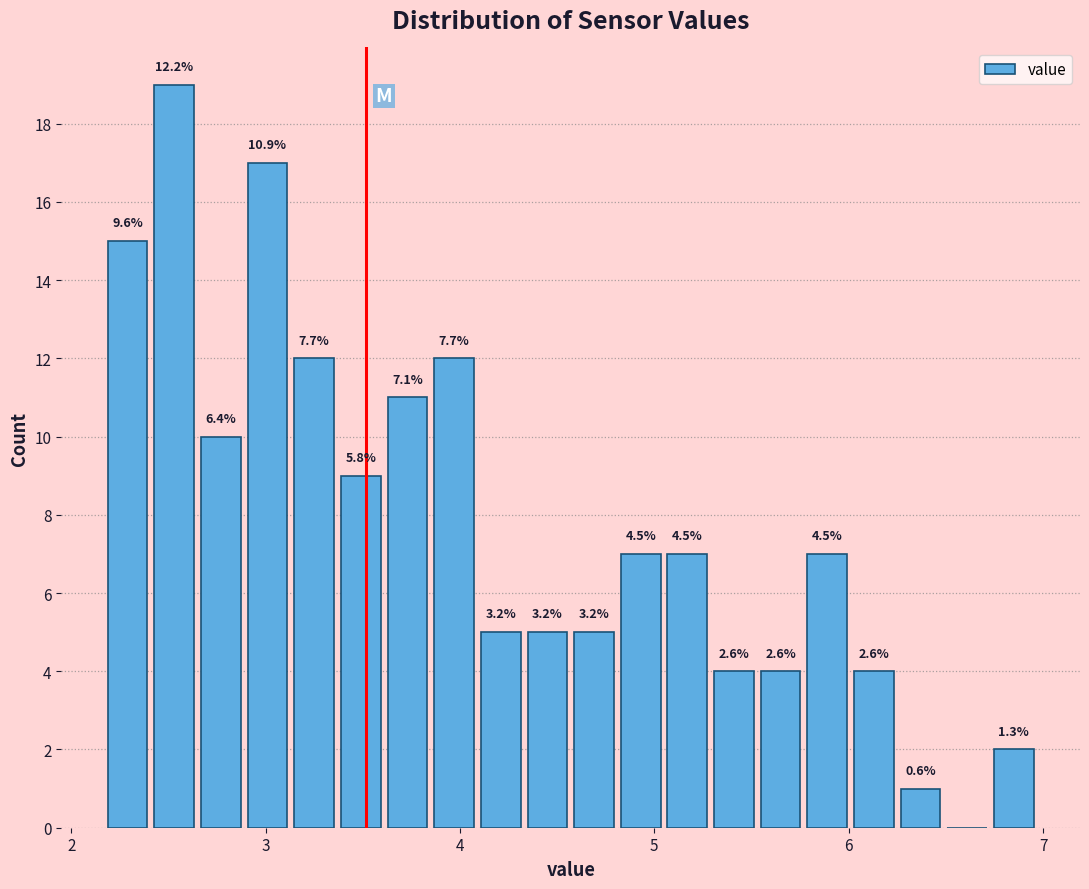

Around what value on the x-axis is the tallest bar? Give the approximate position of its centre, as read against the axis.

2.5